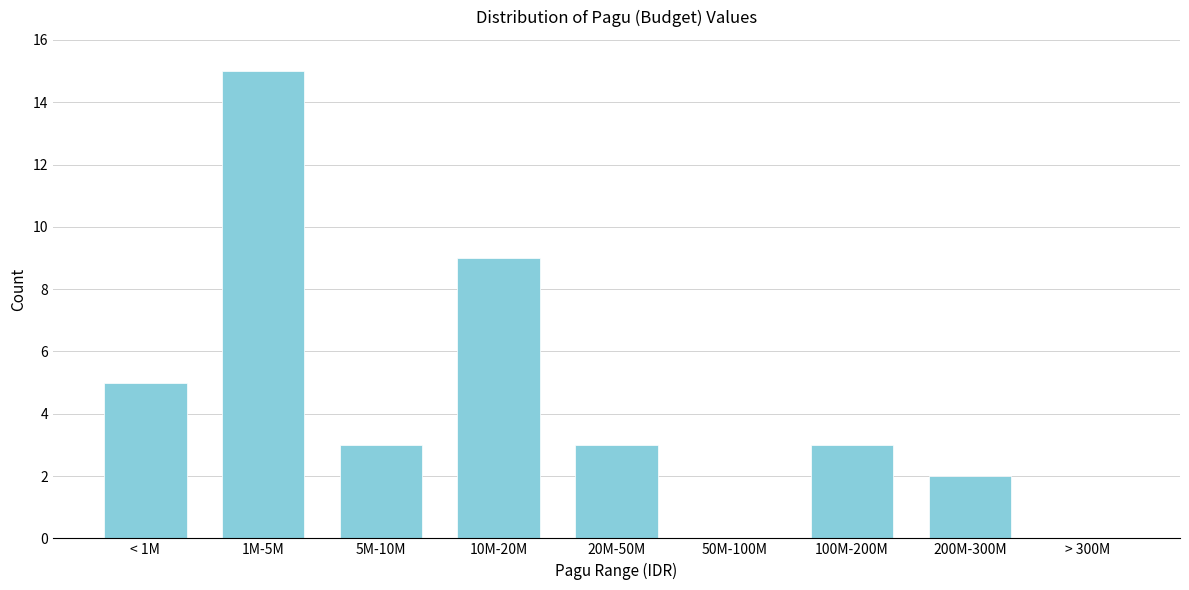

Reading left to right, list all the values displayed in this chart.

< 1M=5	1M-5M=15	5M-10M=3	10M-20M=9	20M-50M=3	50M-100M=0	100M-200M=3	200M-300M=2	> 300M=0